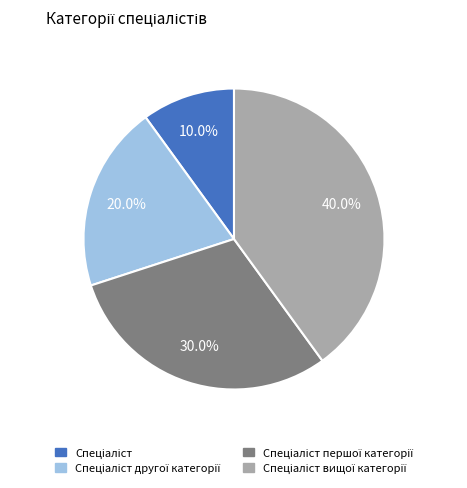

Does any single category account for the majority?

No